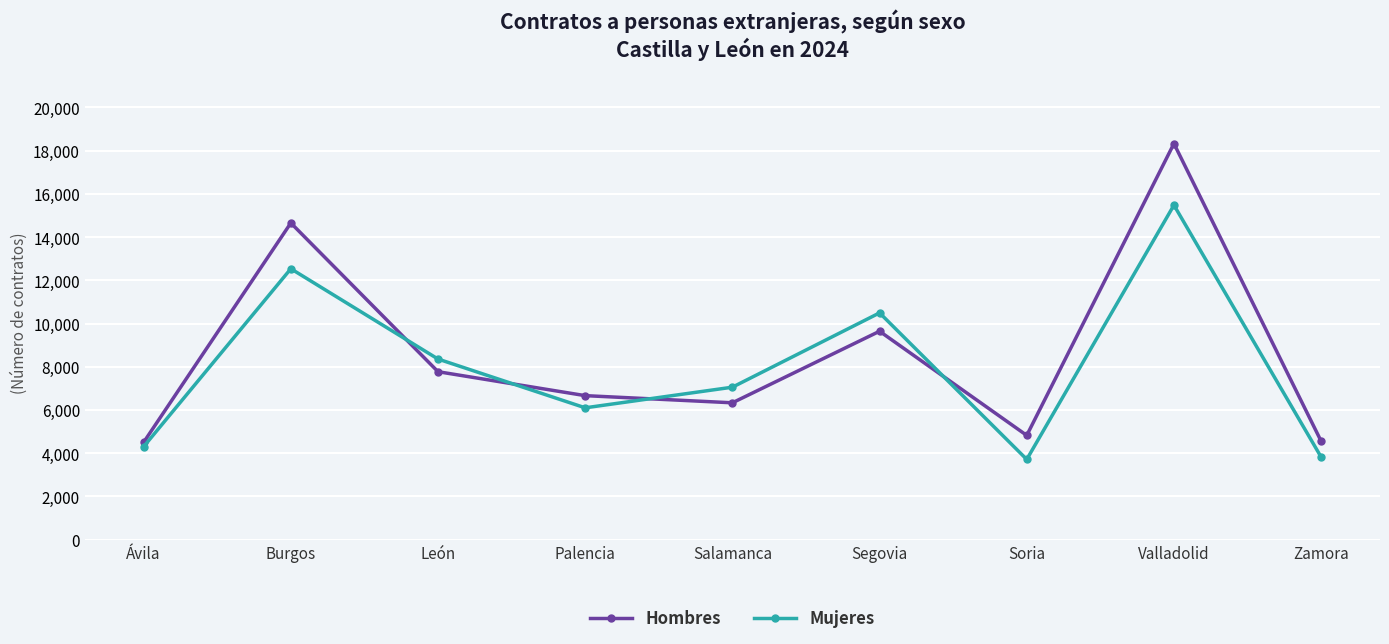

Does the chart have visible grid lines?

Yes